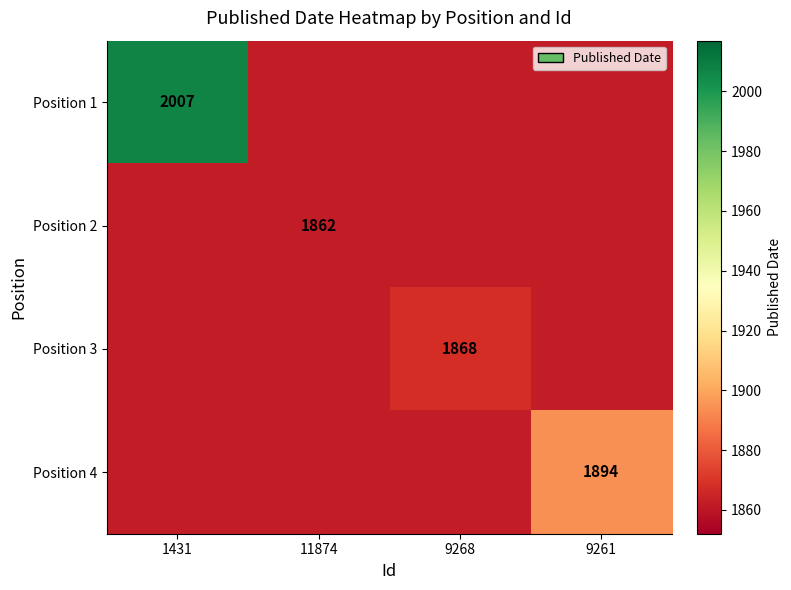

True or false: Position 2 has a value of 1862 at 11874.

True